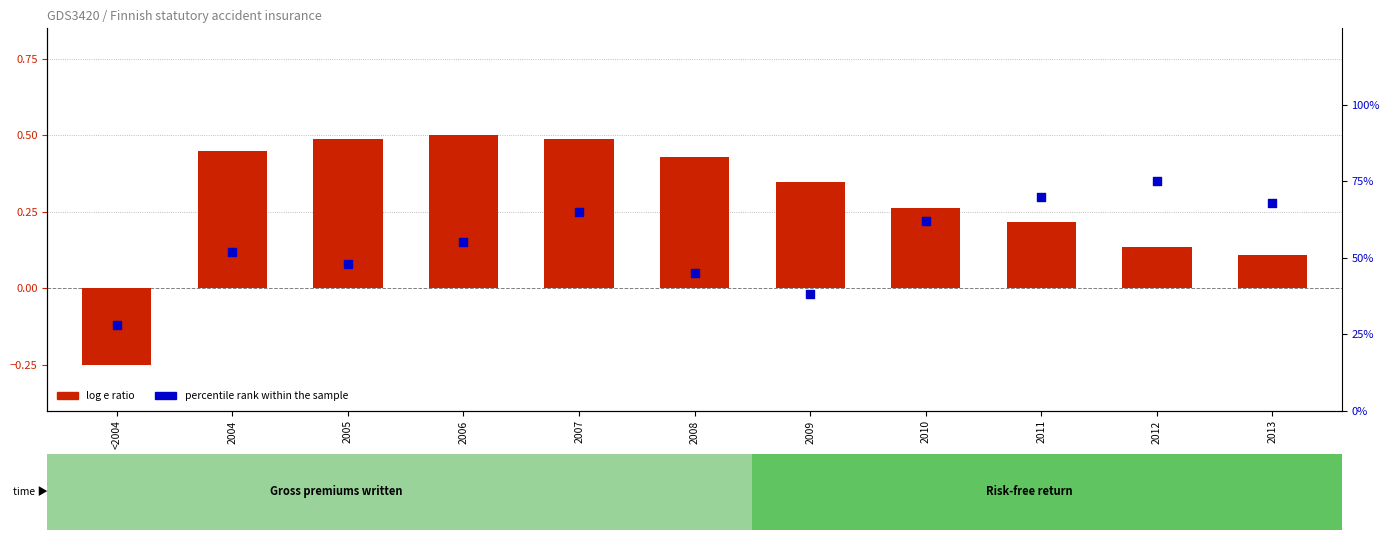

At how many categories does at least one series exceed 0?

11